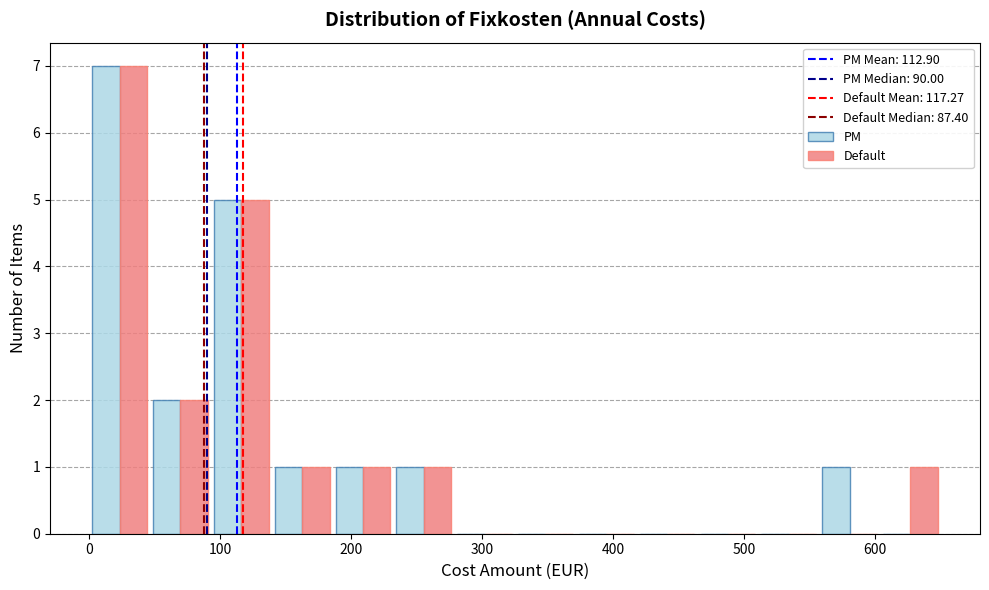

What is the height of the Default bar covering 190 to 230 on the x-axis? Neither the bar edges nor the heights are printed on the chart, so give them approximately, as read against the axes.

1